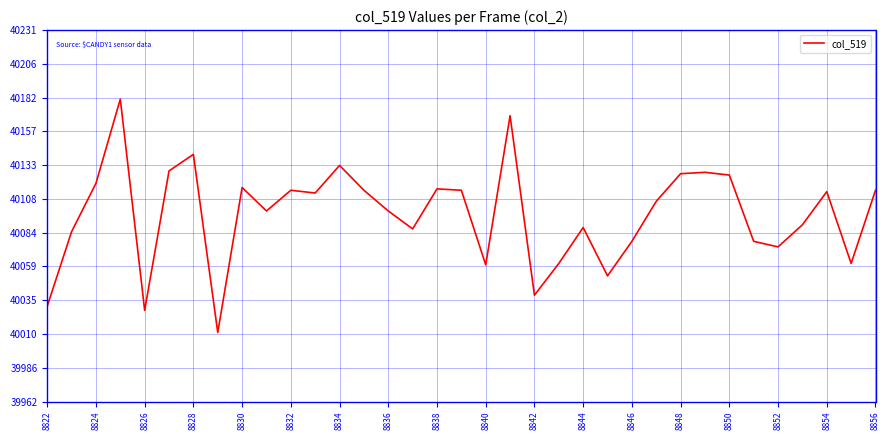

What is the greatest value displayed?

40181